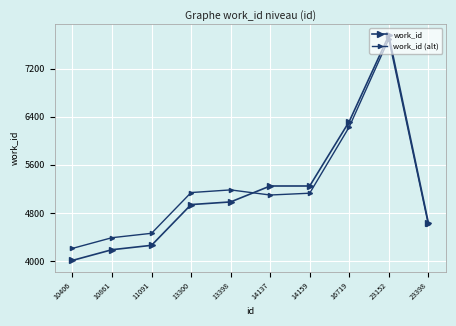

Is the value of work_id at 23152 greater than the value of work_id (alt) at 10406?

Yes